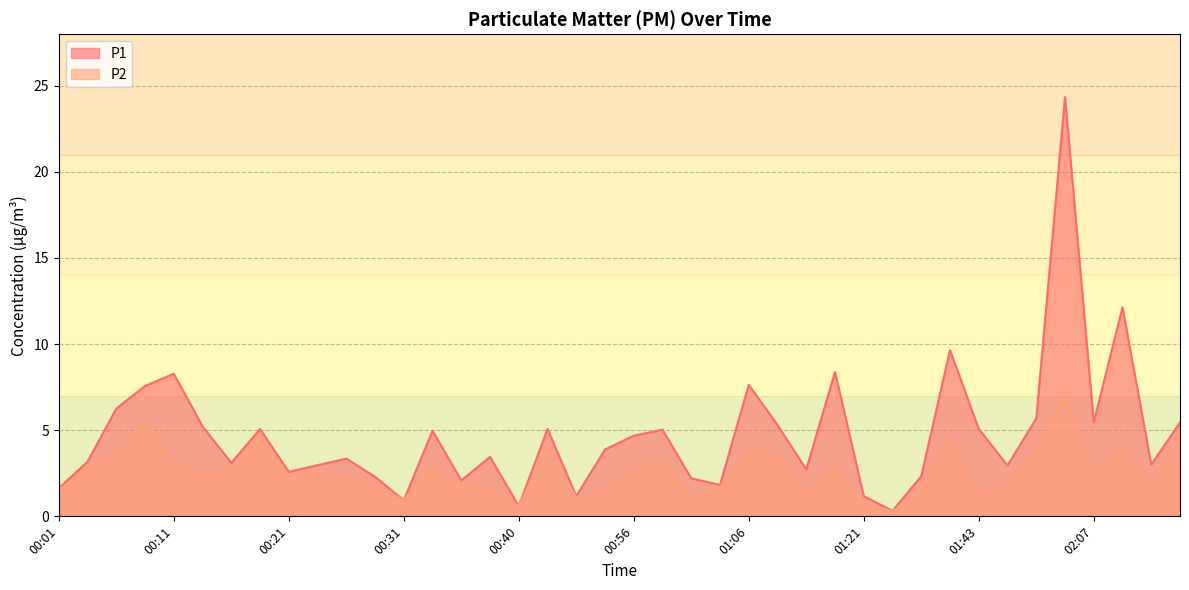

What is the greatest value displayed?

24.3